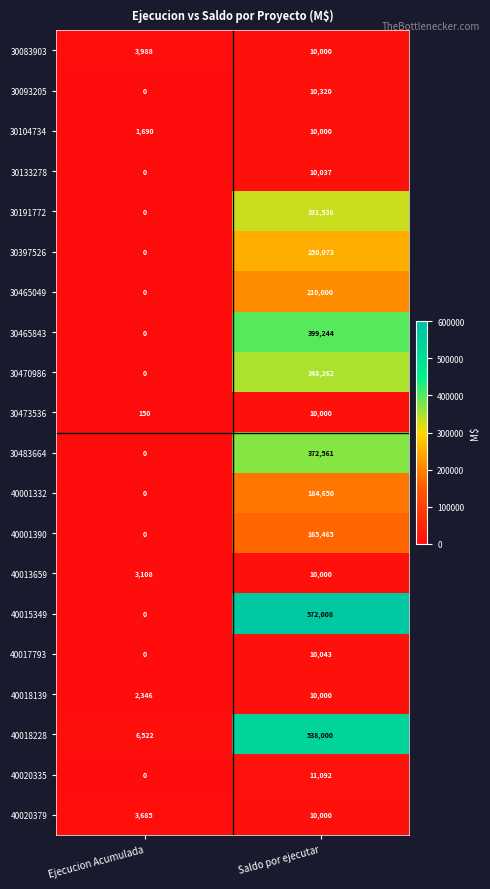

Rank the categories by 30473536 value from lowest to highest.

Ejecucion Acumulada, Saldo por ejecutar